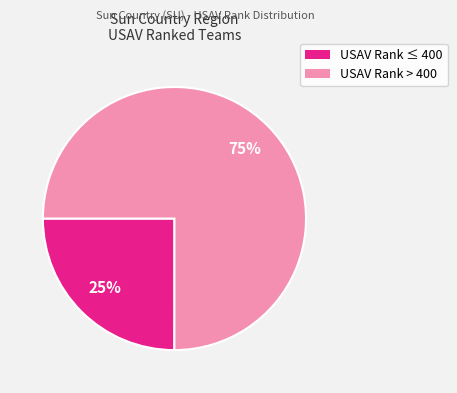

Is there any slice that represents more than half of the pie?

Yes